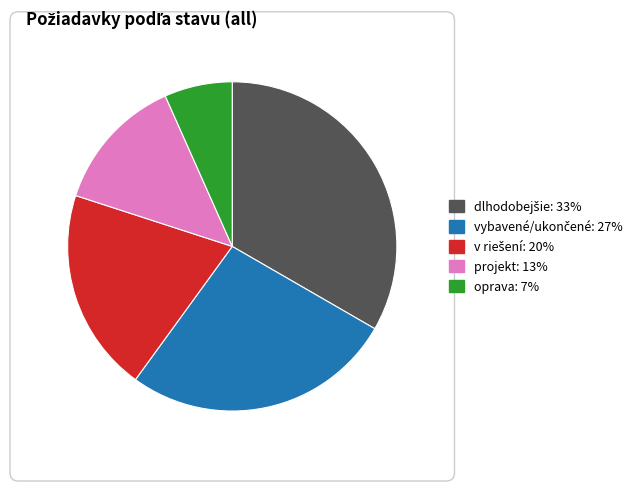

Is there a majority slice in this chart?

No